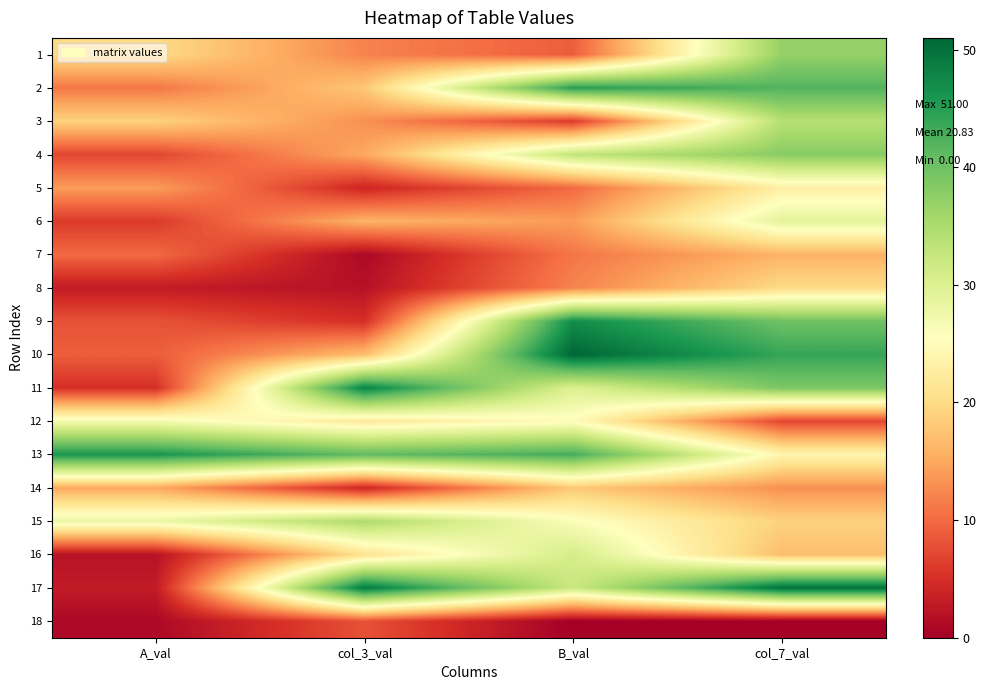

At which category is the sum across all series the highest?

col_7_val